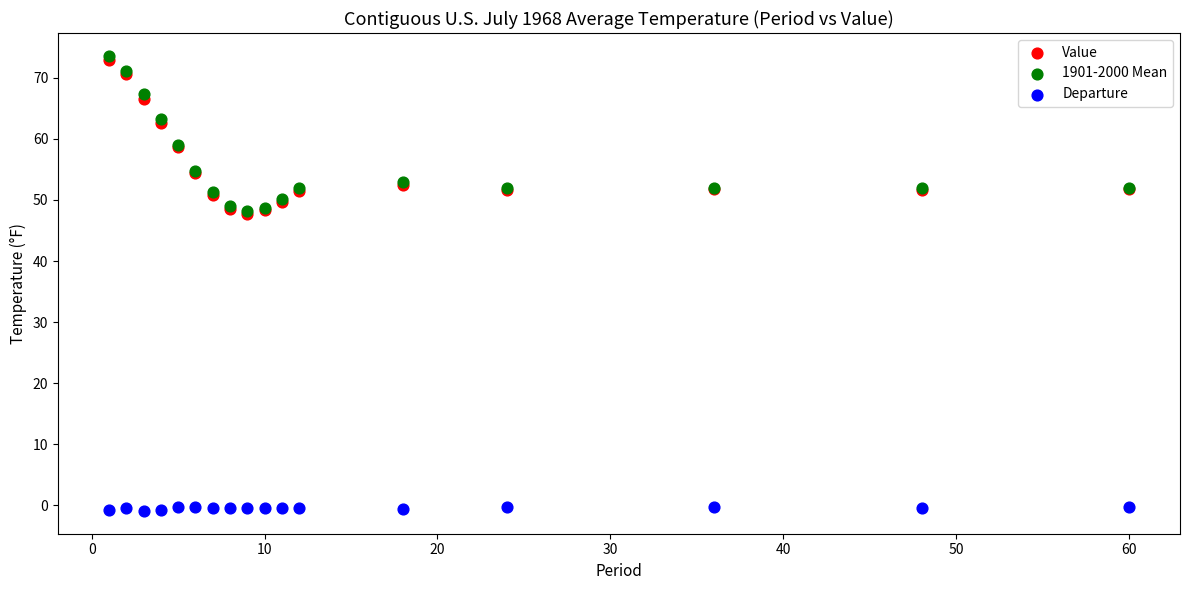

Which series reaches the maximum Y coordinate?

1901-2000 Mean